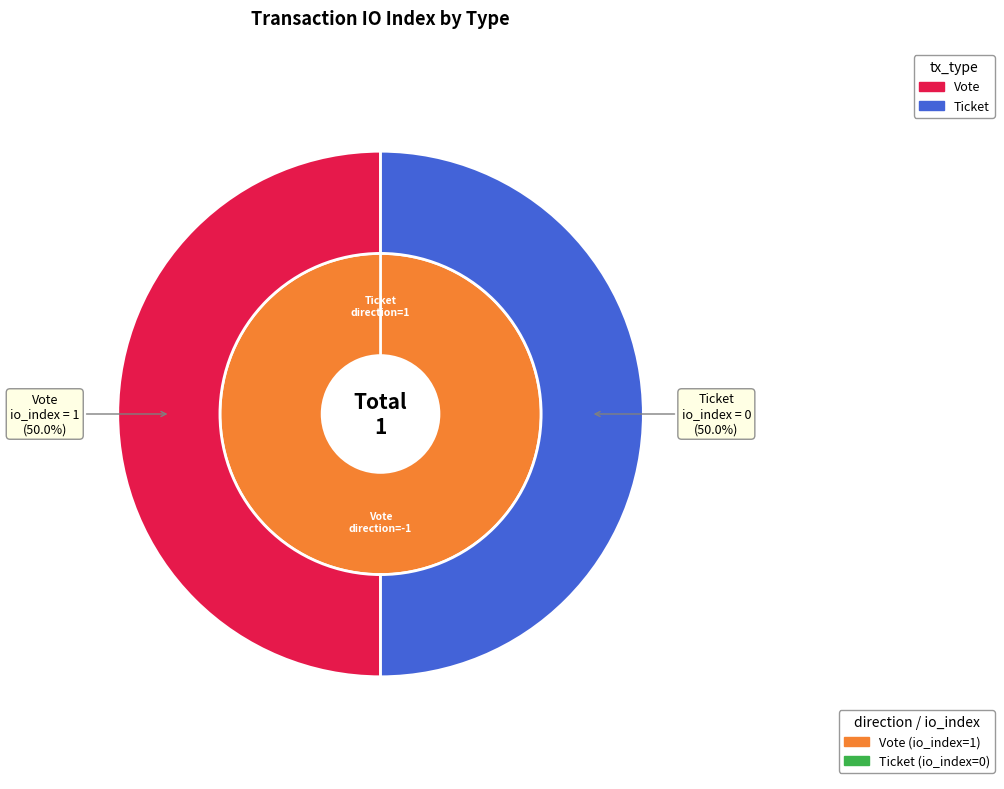

Is there a majority slice in this chart?

Yes